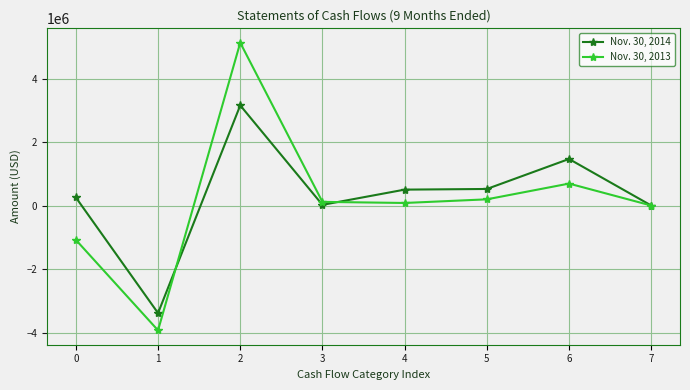

At which label is Nov. 30, 2014 closest to -117025?

7